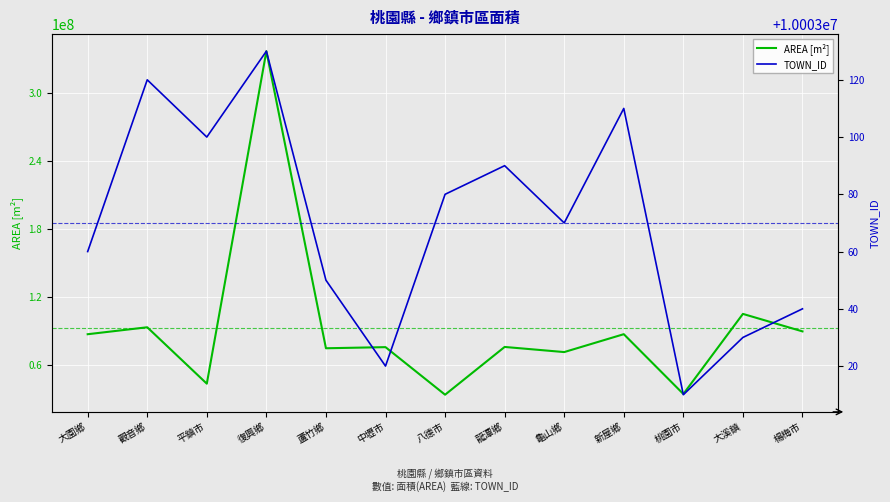

What is the highest value of the TOWN_ID series?

10003130.0